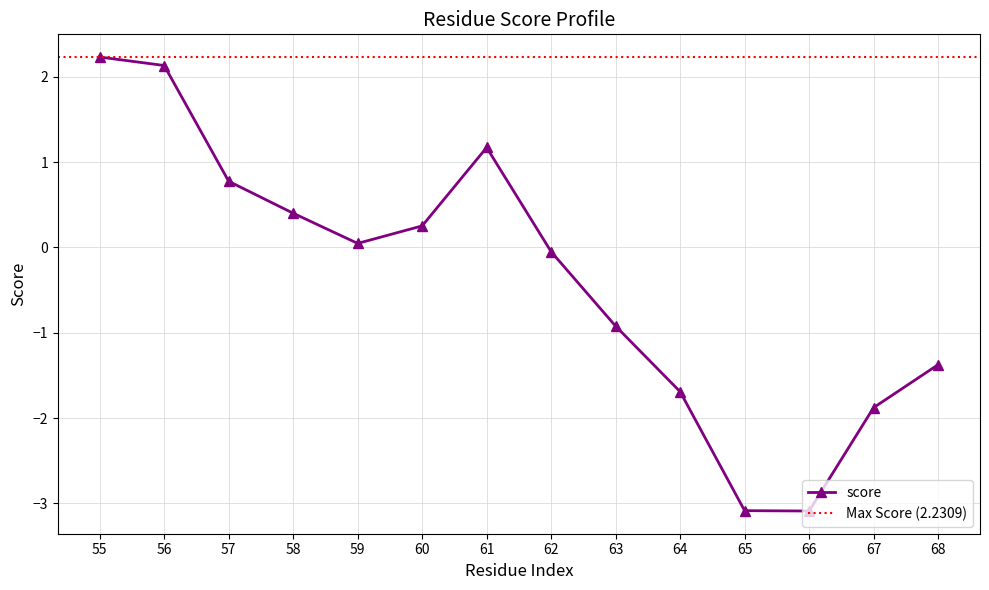

True or false: there are more than 0 points higher than both neighbors.

True